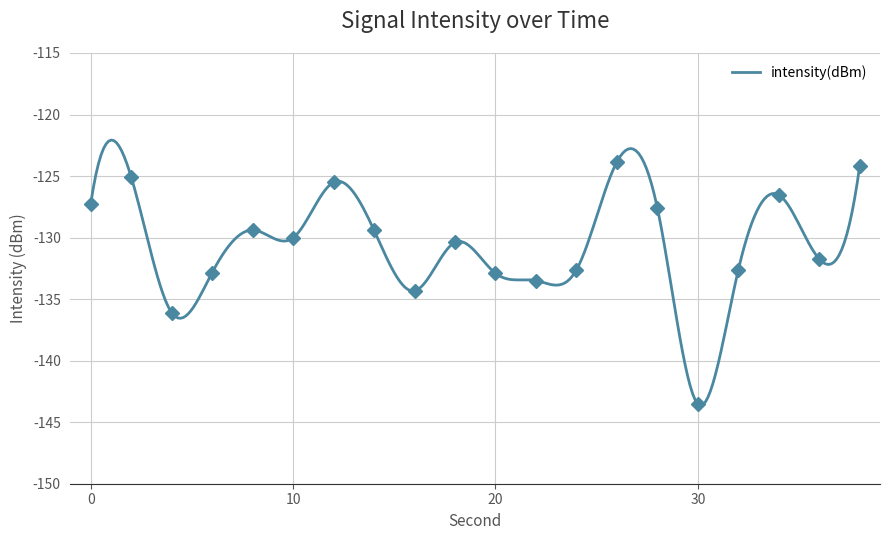

Which category has the lowest value across all series?

30